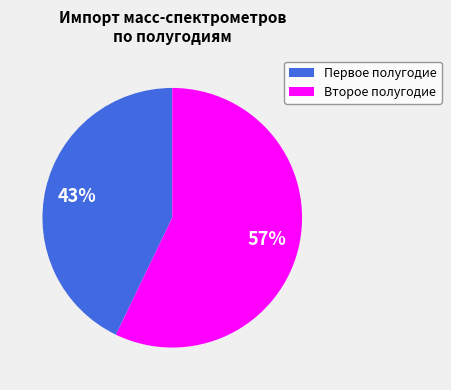

Which slice is the largest?

Второе полугодие